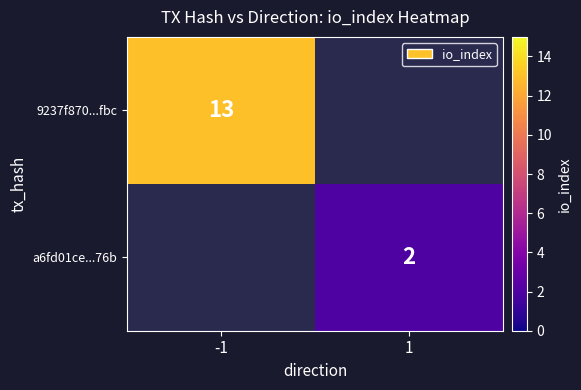

The value of a6fd01ce...76b at 1 is 2. True or false?

True